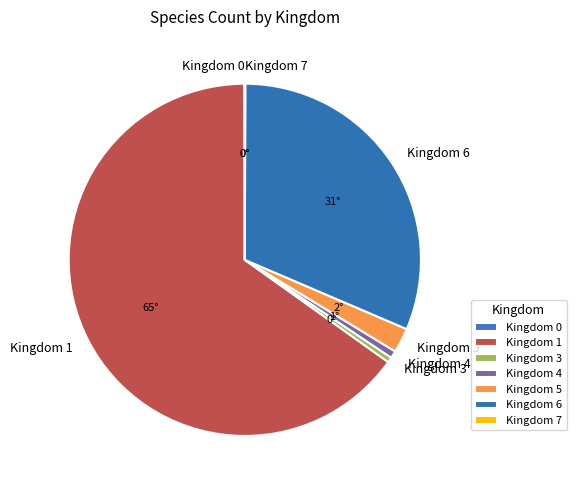

What is the largest slice in the pie chart?

Kingdom 1